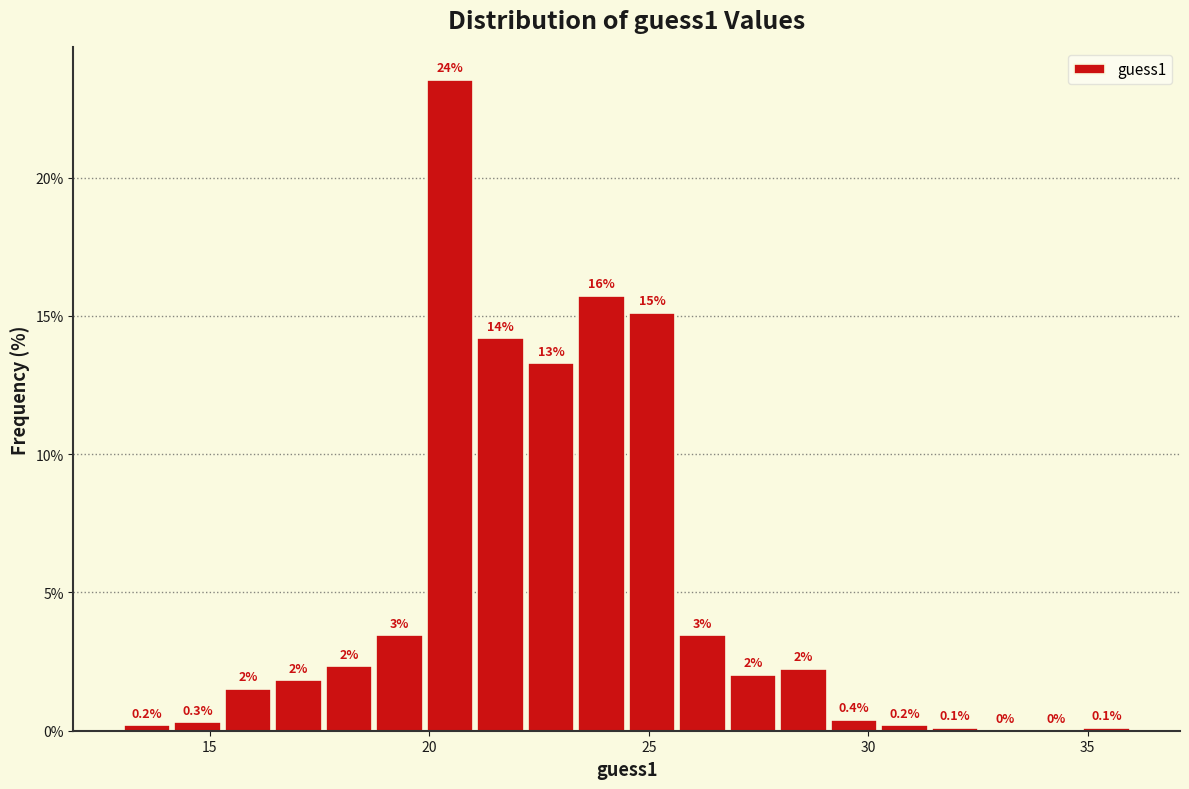

Read against the x-axis, roughly where is the centre of the tallest bar?

20.5